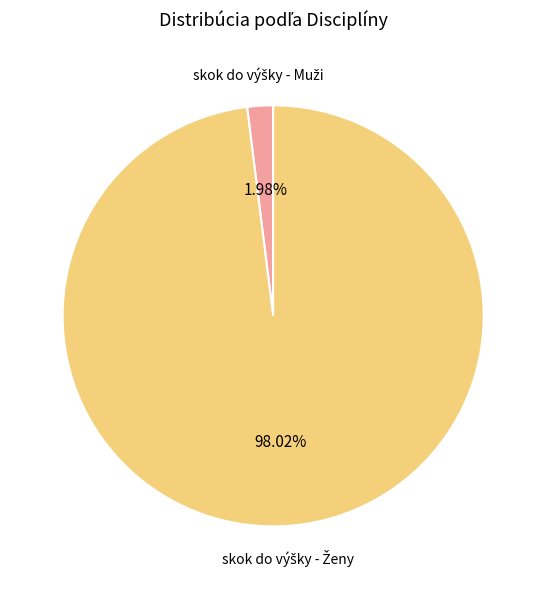

Is there a majority slice in this chart?

Yes